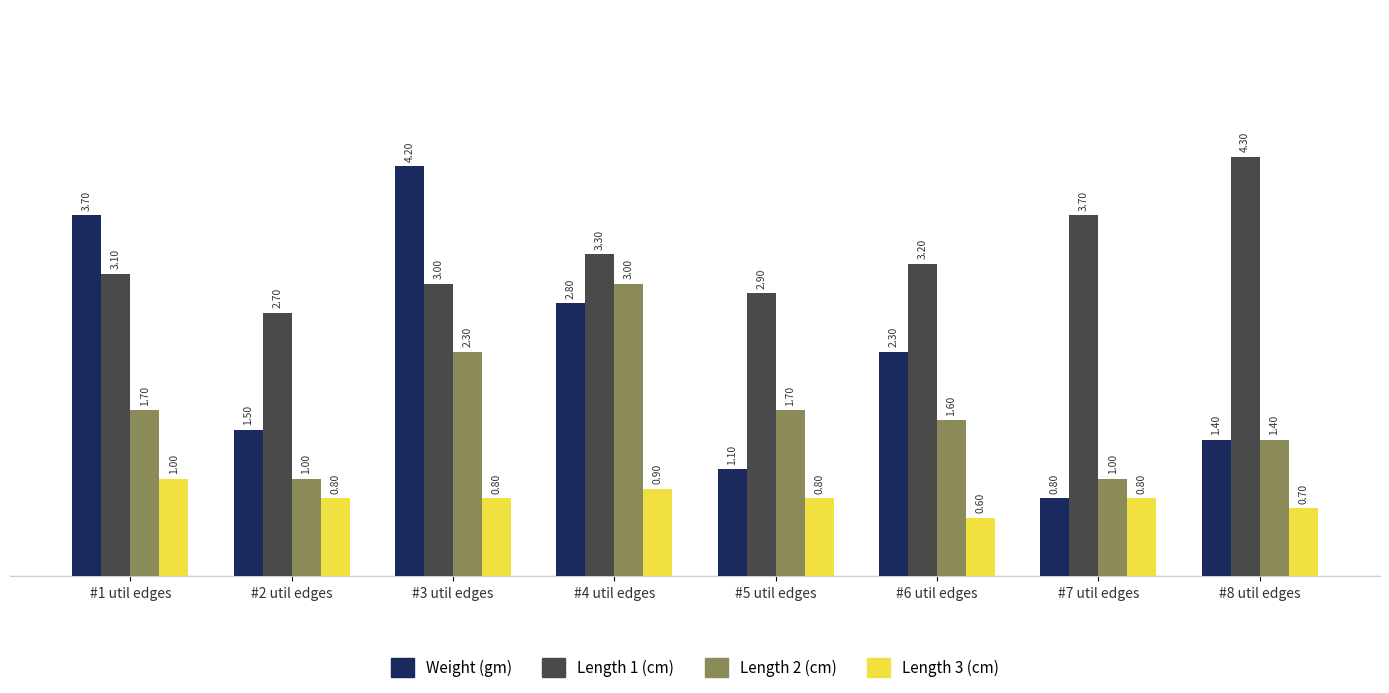

Reading right to left, extract all data points from this chart.

Weight (gm): 1.4	0.8	2.3	1.1	2.8	4.2	1.5	3.7
Length 1 (cm): 4.3	3.7	3.2	2.9	3.3	3.0	2.7	3.1
Length 2 (cm): 1.4	1.0	1.6	1.7	3.0	2.3	1.0	1.7
Length 3 (cm): 0.7	0.8	0.6	0.8	0.9	0.8	0.8	1.0